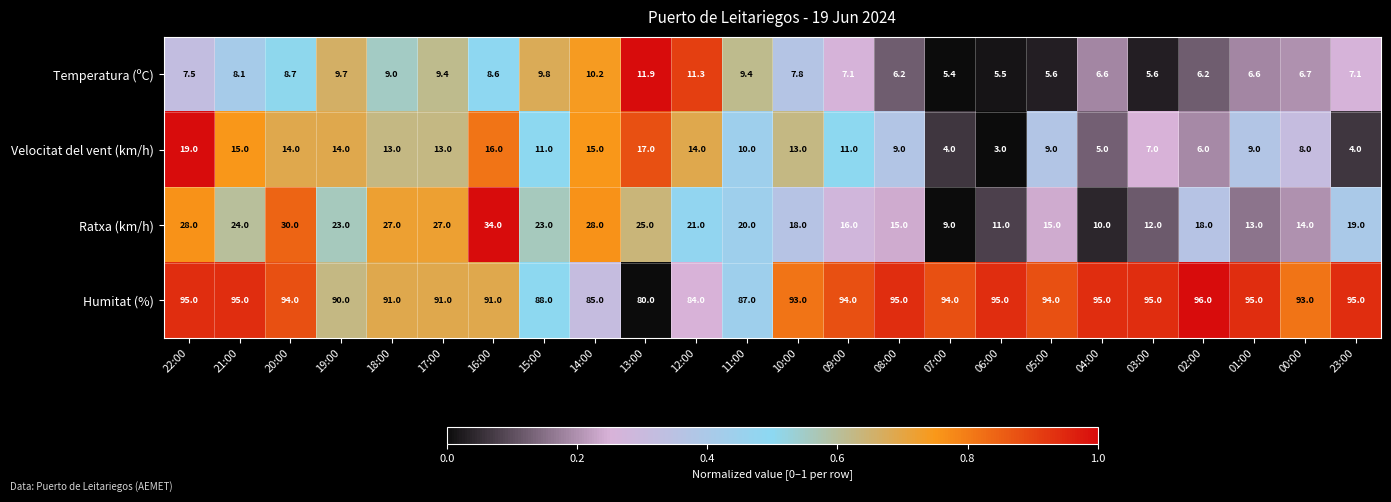

What is the approximate value of Temperatura (ºC) at 12:00?

11.3